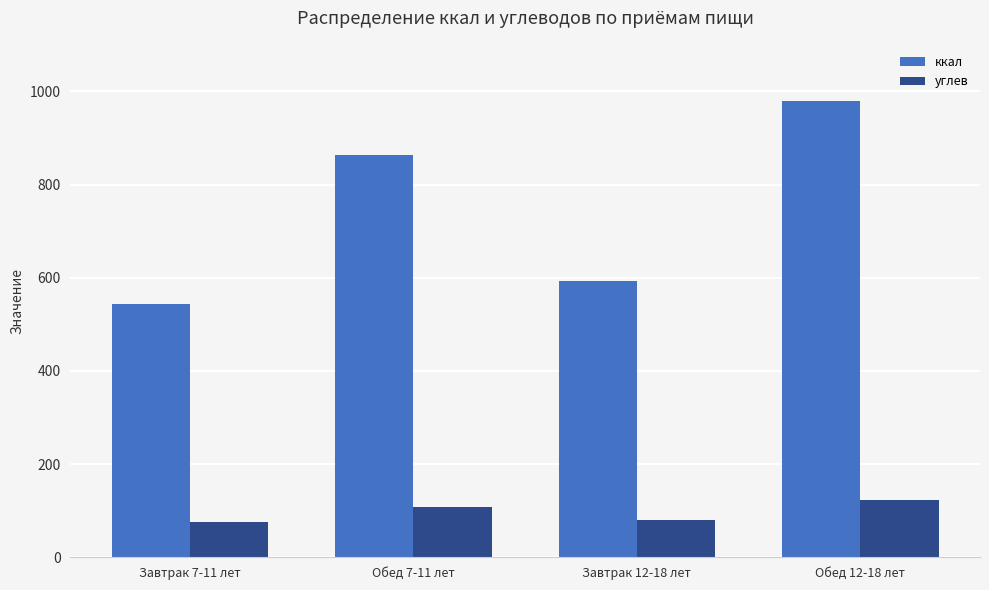

What is the total value across all series at Завтрак 7-11 лет?

618.9